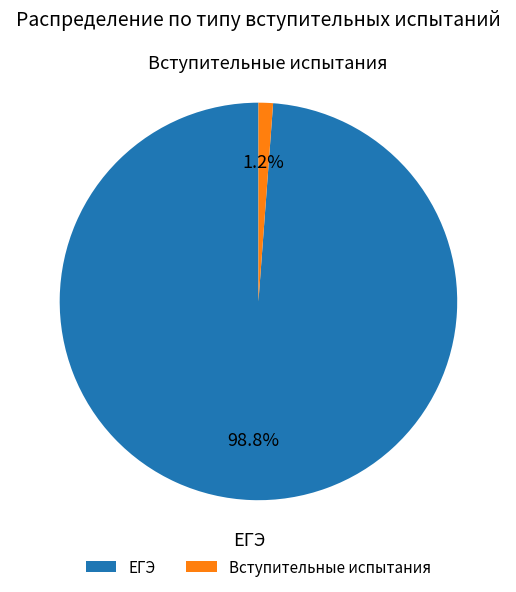

Which has a higher value, Вступительные испытания or ЕГЭ?

ЕГЭ